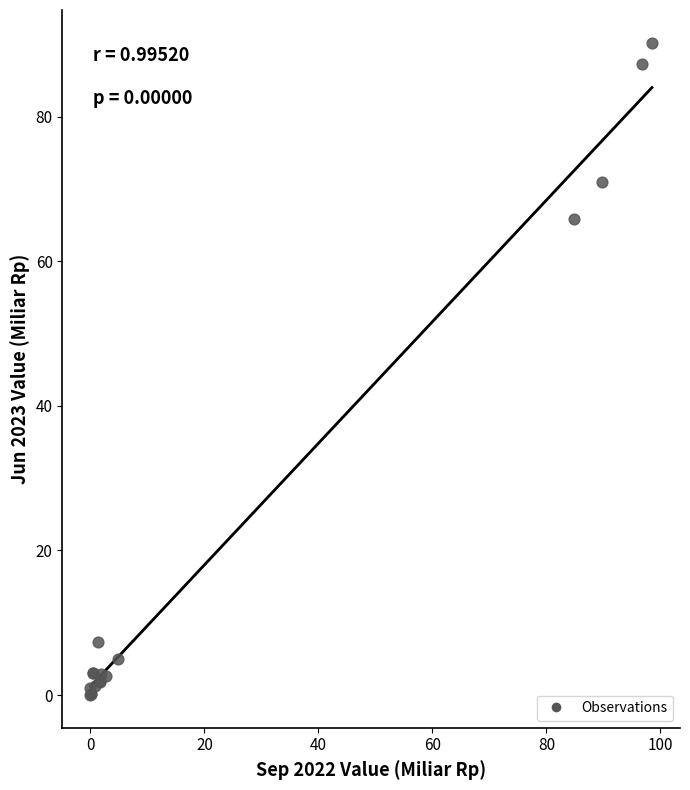

What Y value in the scatter plot is closest to 45?

65.9